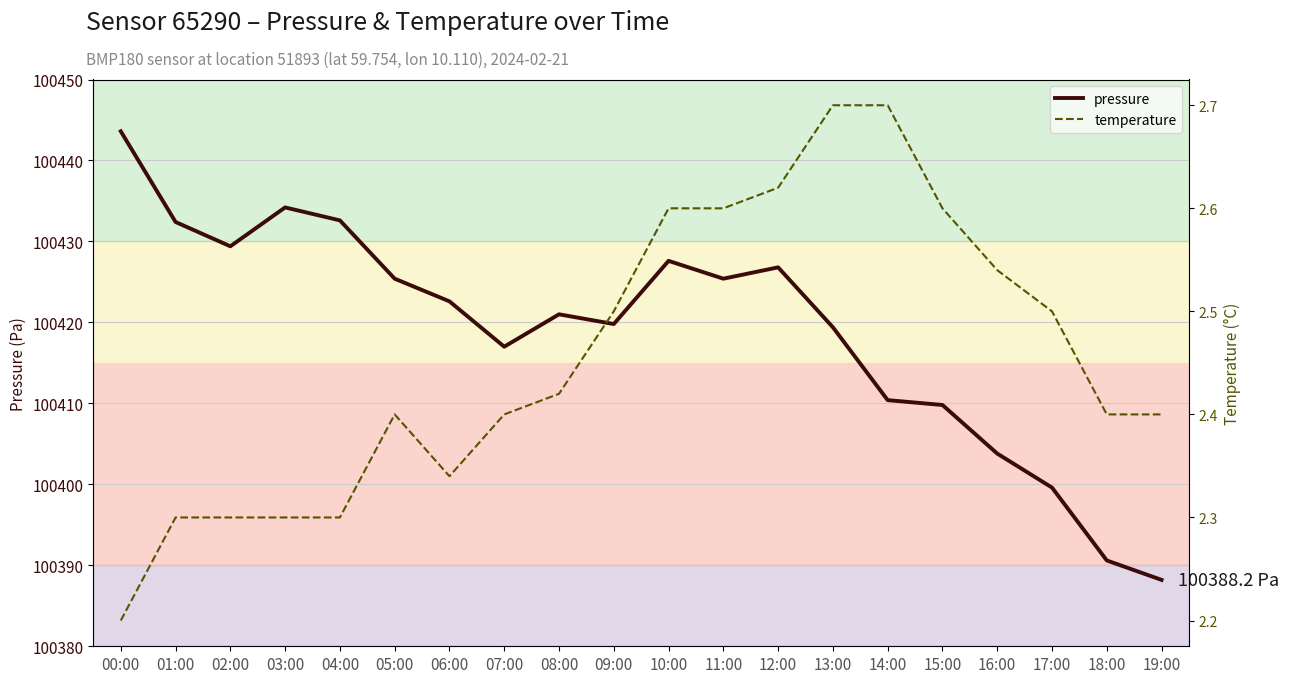

Reading left to right, transcribe all the data shown in this chart.

pressure: 00:00=100443.6	01:00=100432.4	02:00=100429.4	03:00=100434.2	04:00=100432.6	05:00=100425.4	06:00=100422.6	07:00=100417.0	08:00=100421.0	09:00=100419.8	10:00=100427.6	11:00=100425.4	12:00=100426.8	13:00=100419.4	14:00=100410.4	15:00=100409.8	16:00=100403.8	17:00=100399.6	18:00=100390.6	19:00=100388.2
temperature: 00:00=2.2	01:00=2.3	02:00=2.3	03:00=2.3	04:00=2.3	05:00=2.4	06:00=2.3	07:00=2.4	08:00=2.4	09:00=2.5	10:00=2.6	11:00=2.6	12:00=2.6	13:00=2.7	14:00=2.7	15:00=2.6	16:00=2.5	17:00=2.5	18:00=2.4	19:00=2.4